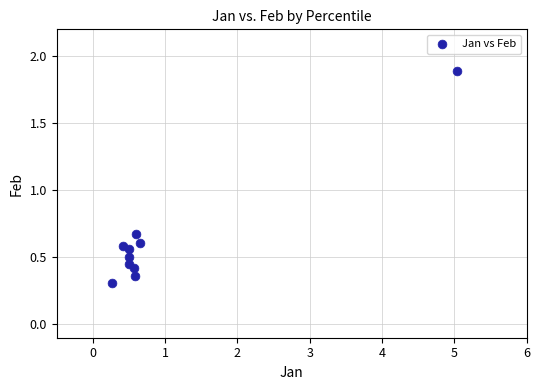

What is the range of X values (max minus min)?

4.8